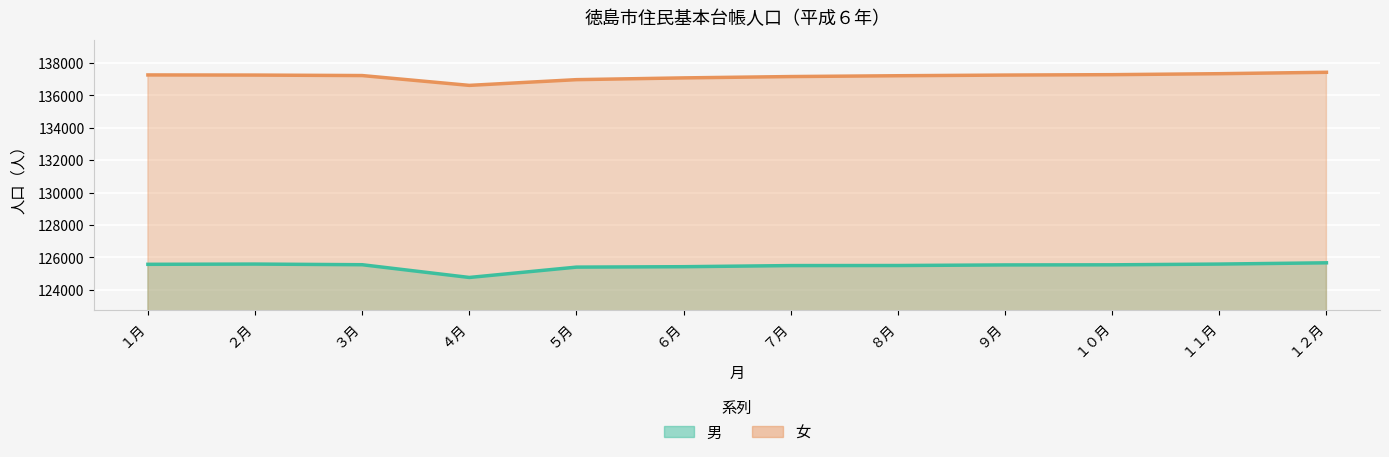

What is the approximate value of 男 at ６月, to the nearest 100?

125400